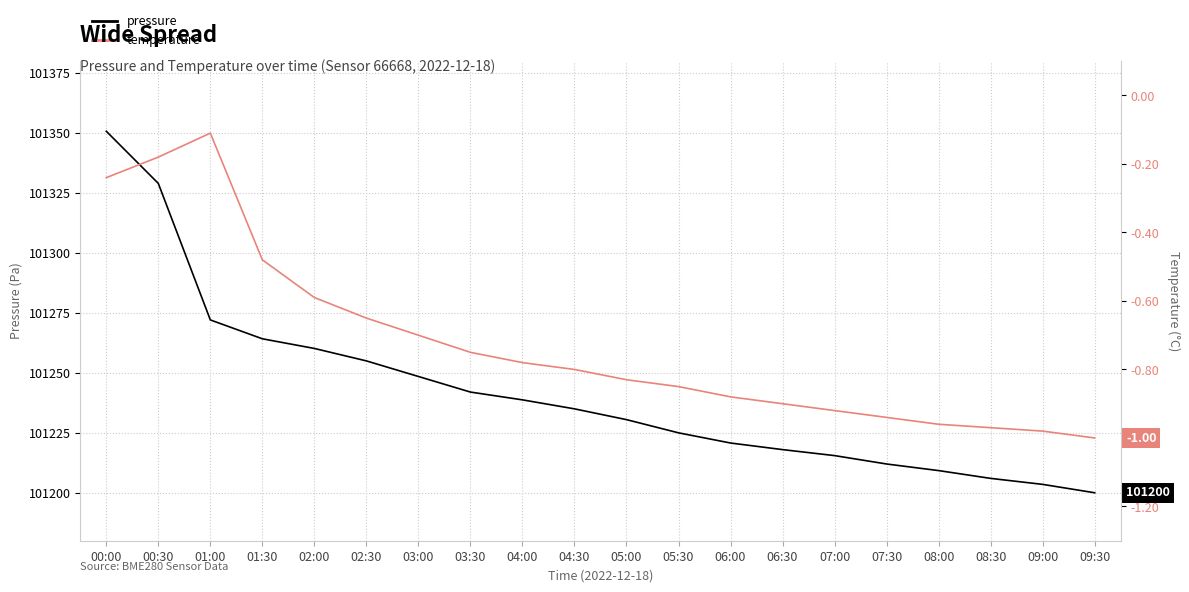

Reading right to left, list all the values displayed in this chart.

pressure: 101200.0	101203.5	101206.0	101209.2	101212.0	101215.5	101218.0	101220.8	101225.0	101230.5	101235.0	101238.8	101242.0	101248.5	101255.0	101260.2	101264.2	101272.1	101329.0	101350.8
temperature: -1.0	-1.0	-1.0	-1.0	-0.9	-0.9	-0.9	-0.9	-0.8	-0.8	-0.8	-0.8	-0.8	-0.7	-0.7	-0.6	-0.5	-0.1	-0.2	-0.2